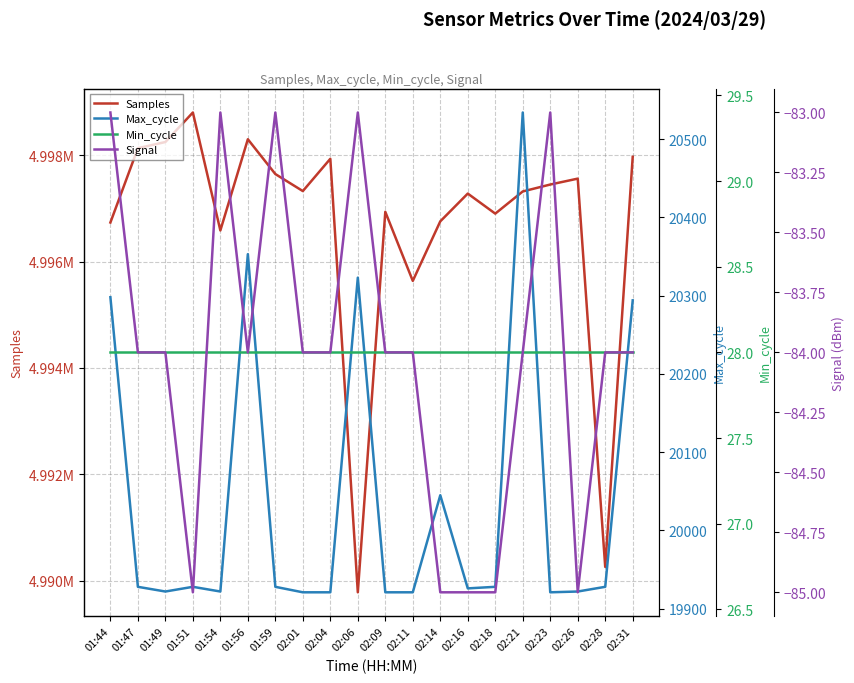

Reading right to left, transcribe all the data shown in this chart.

Samples: 02:31=4997968	02:28=4990259	02:26=4997558	02:23=4997447	02:21=4997317	02:18=4996900	02:16=4997277	02:14=4996755	02:11=4995636	02:09=4996934	02:06=4989782	02:04=4997931	02:01=4997324	01:59=4997644	01:56=4998298	01:54=4996584	01:51=4998801	01:49=4998246	01:47=4998130	01:44=4996733
Max_cycle: 02:31=20294	02:28=19928	02:26=19922	02:23=19921	02:21=20534	02:18=19928	02:16=19926	02:14=20045	02:11=19921	02:09=19921	02:06=20323	02:04=19921	02:01=19921	01:59=19928	01:56=20353	01:54=19922	01:51=19928	01:49=19922	01:47=19928	01:44=20298
Min_cycle: 02:31=28	02:28=28	02:26=28	02:23=28	02:21=28	02:18=28	02:16=28	02:14=28	02:11=28	02:09=28	02:06=28	02:04=28	02:01=28	01:59=28	01:56=28	01:54=28	01:51=28	01:49=28	01:47=28	01:44=28
Signal: 02:31=-84	02:28=-84	02:26=-85	02:23=-83	02:21=-84	02:18=-85	02:16=-85	02:14=-85	02:11=-84	02:09=-84	02:06=-83	02:04=-84	02:01=-84	01:59=-83	01:56=-84	01:54=-83	01:51=-85	01:49=-84	01:47=-84	01:44=-83